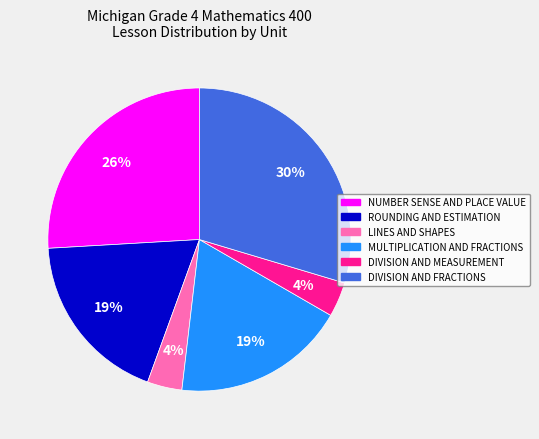

Which has a higher value, NUMBER SENSE AND PLACE VALUE or MULTIPLICATION AND FRACTIONS?

NUMBER SENSE AND PLACE VALUE